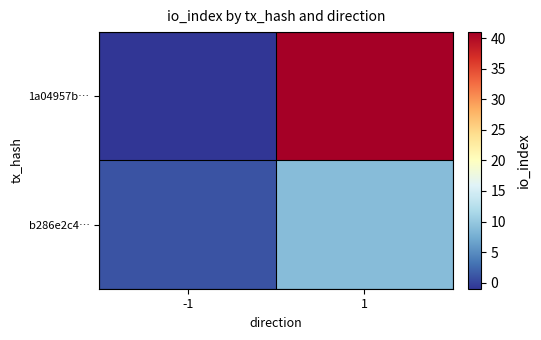

Between -1 and 1, which series saw the biggest shift?

1a04957b…